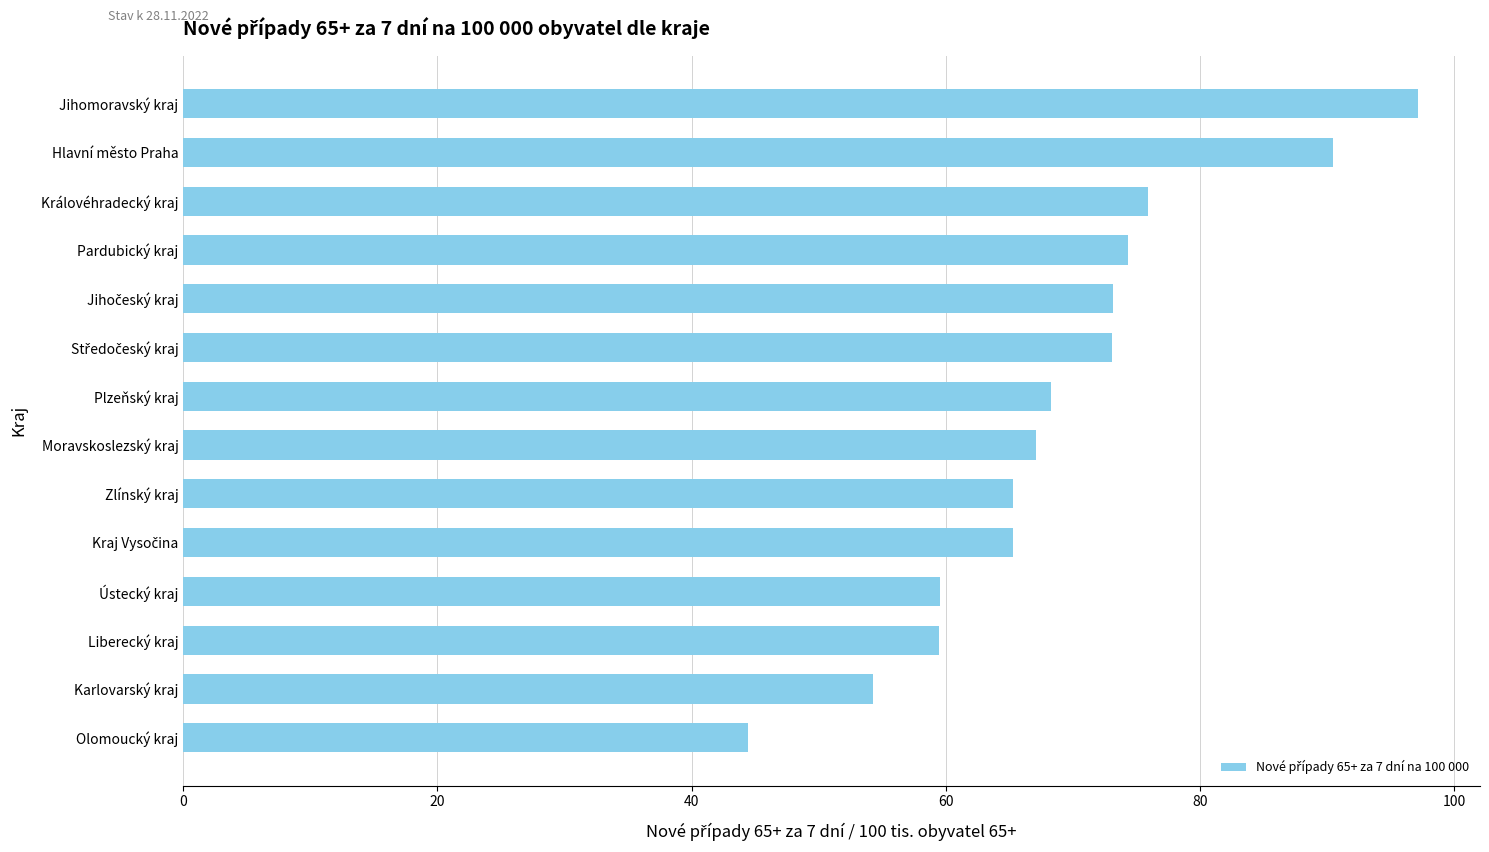

At which category does the chart reach its peak across all series?

Jihomoravský kraj